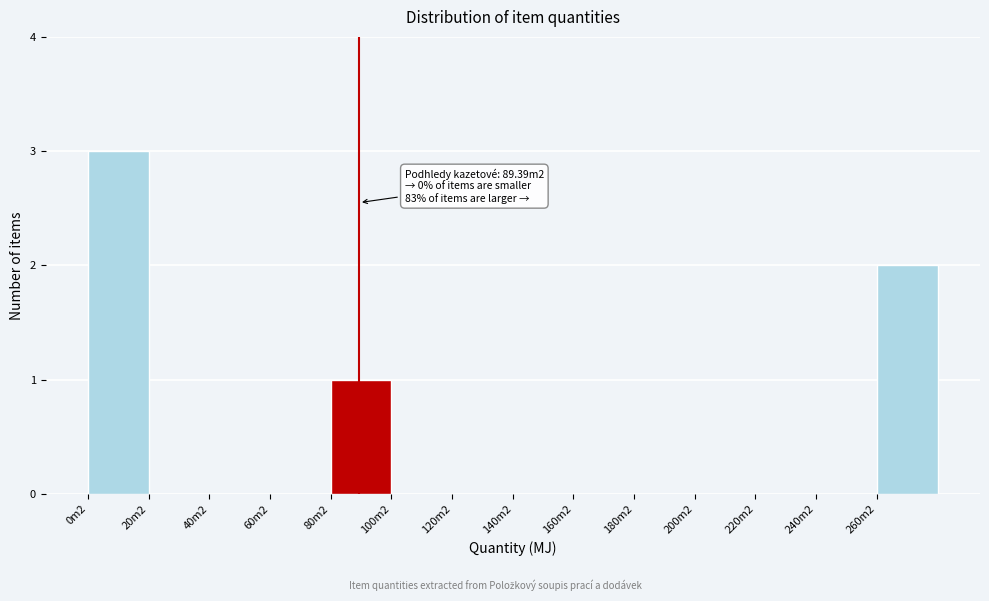

Reading right to left, transcribe all the data shown in this chart.

260m2=2	240m2=0	220m2=0	200m2=0	180m2=0	160m2=0	140m2=0	120m2=0	100m2=0	80m2=1	60m2=0	40m2=0	20m2=0	0m2=3